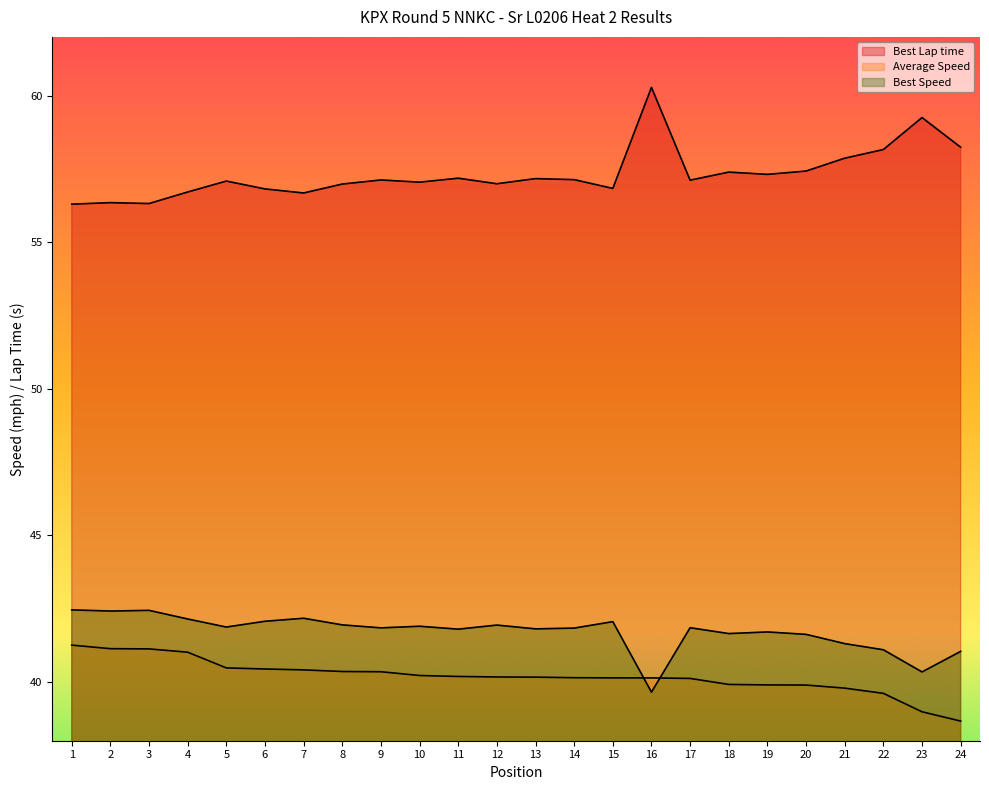

Does the chart display data point markers on the line(s)?

No